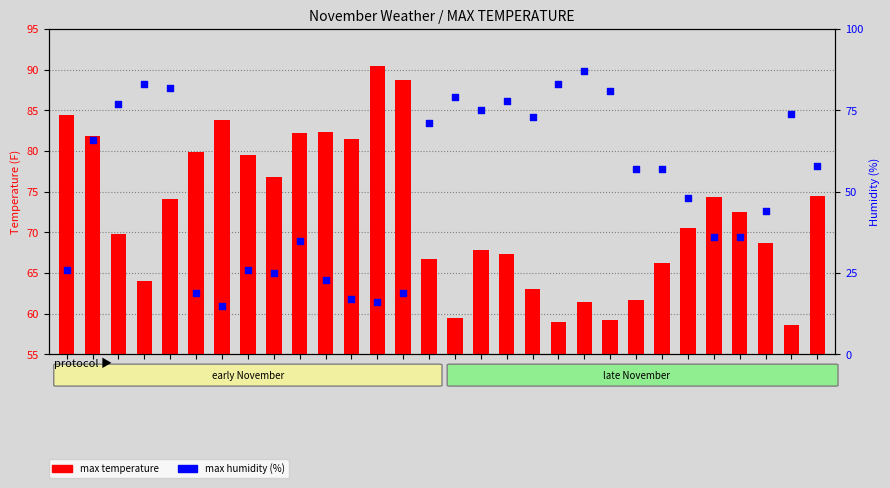

What is the total value across all series at 26?

110.3